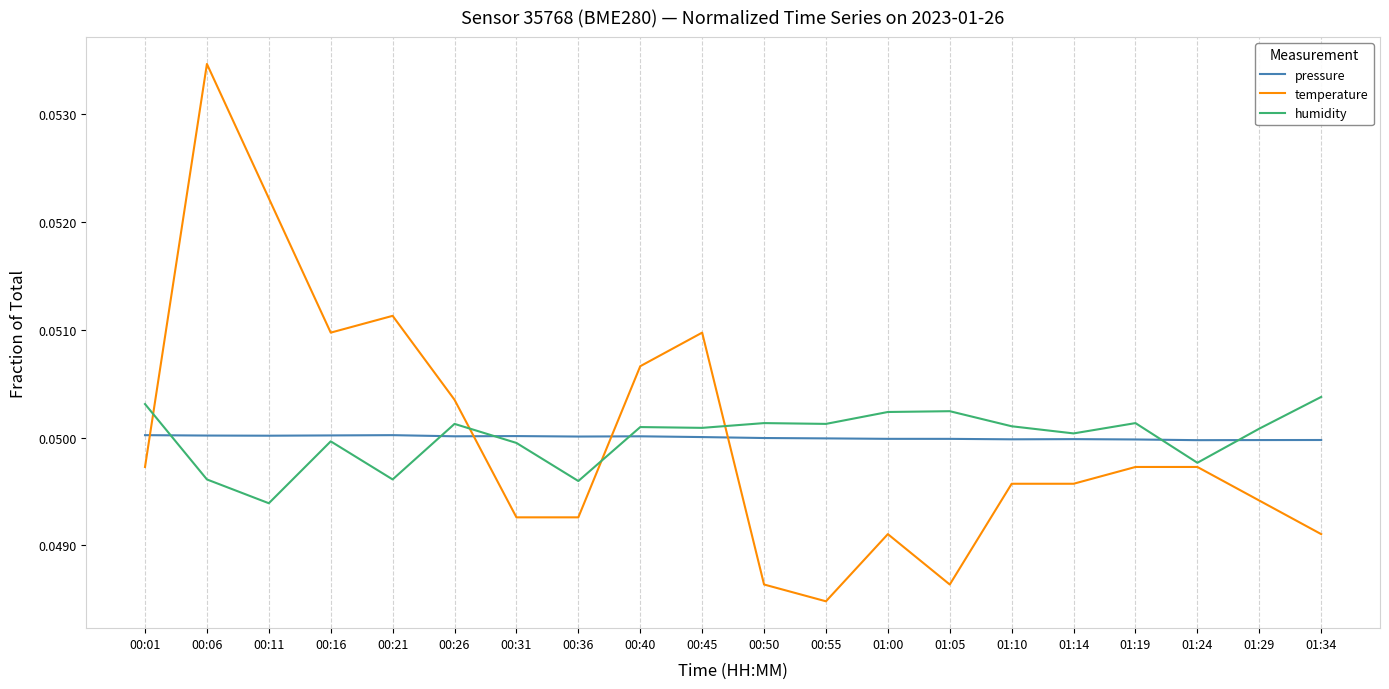

At which label is humidity closest to 0?

00:11